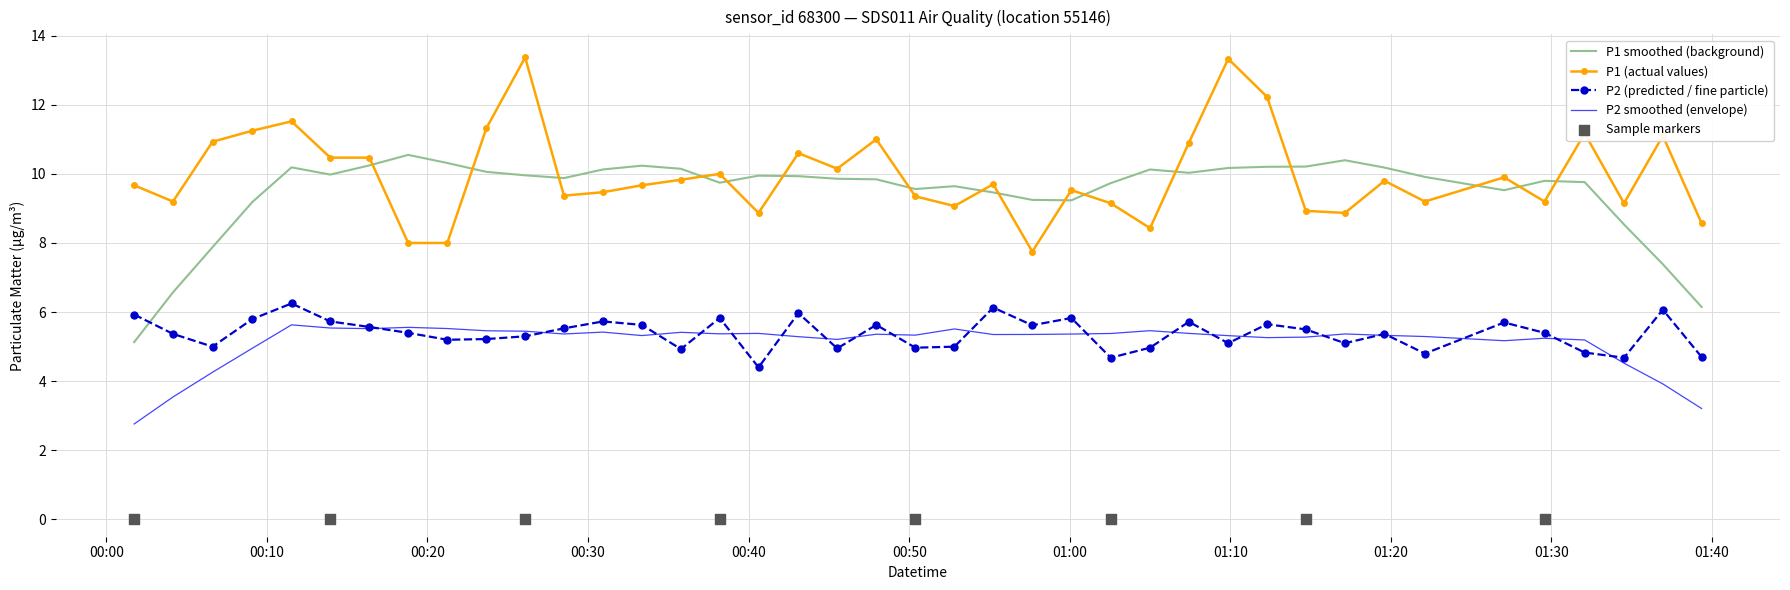

True or false: P2 smoothed (envelope) and P1 (actual values) cross at least once.

False